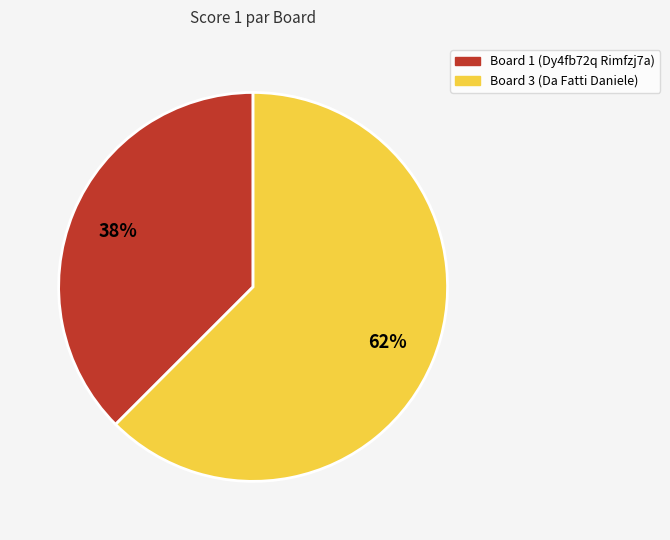

Approximately how many times larger is the value at Board 1 (Dy4fb72q Rimfzj7a) compared to Board 3 (Da Fatti Daniele)?

0.6